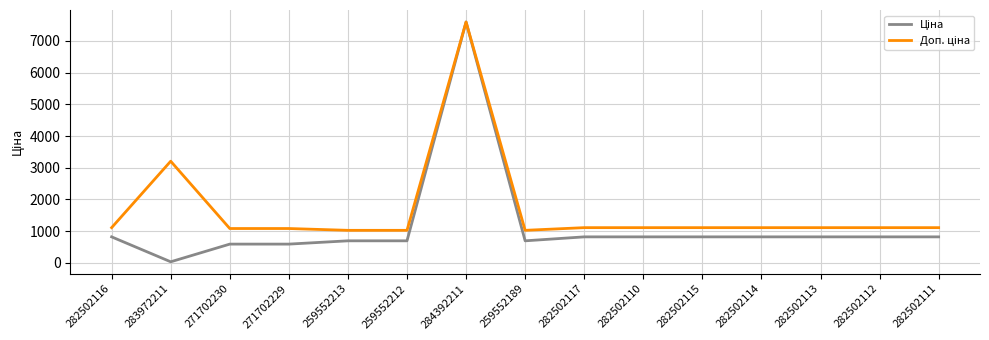

At which category does the chart reach its minimum across all series?

283972211